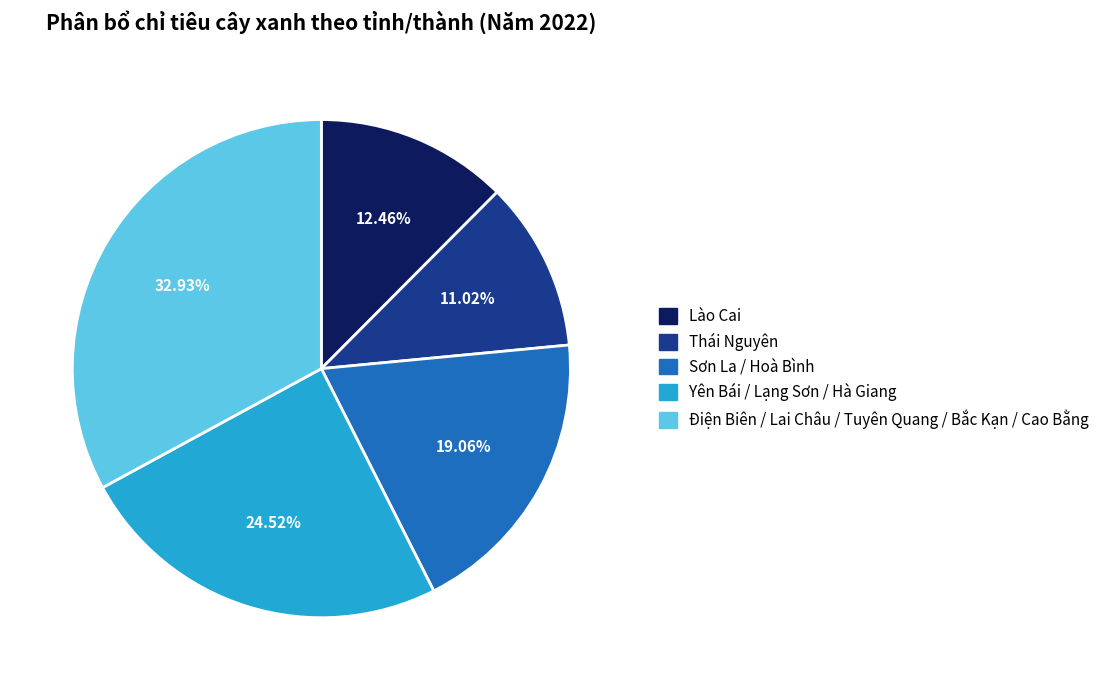

Approximately how many times larger is the value at Điện Biên / Lai Châu / Tuyên Quang / Bắc Kạn / Cao Bằng compared to Lào Cai?

2.6